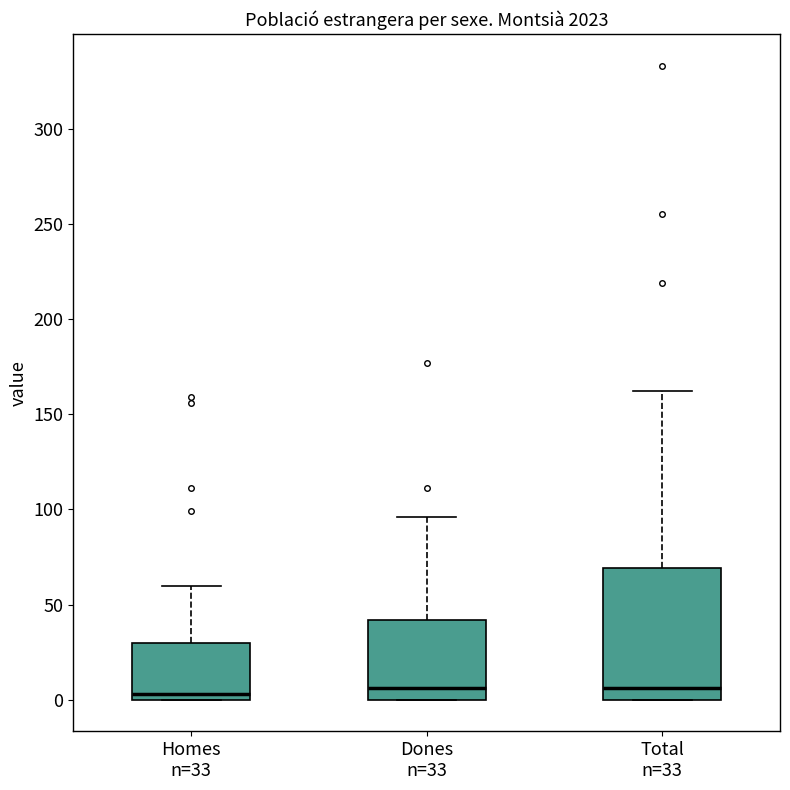

Reading left to right, transcribe this box plot: for each box, give where its median line is, the range the box spans, and where its two whiskers end, as read against the y-axis. The values are not printed on the chart, so give them approximately, as read against the axis.

Homes n=33: median 5, box 0 to 30, whiskers 0 to 60
Dones n=33: median 5, box 0 to 40, whiskers 0 to 95
Total n=33: median 5, box 0 to 70, whiskers 0 to 160